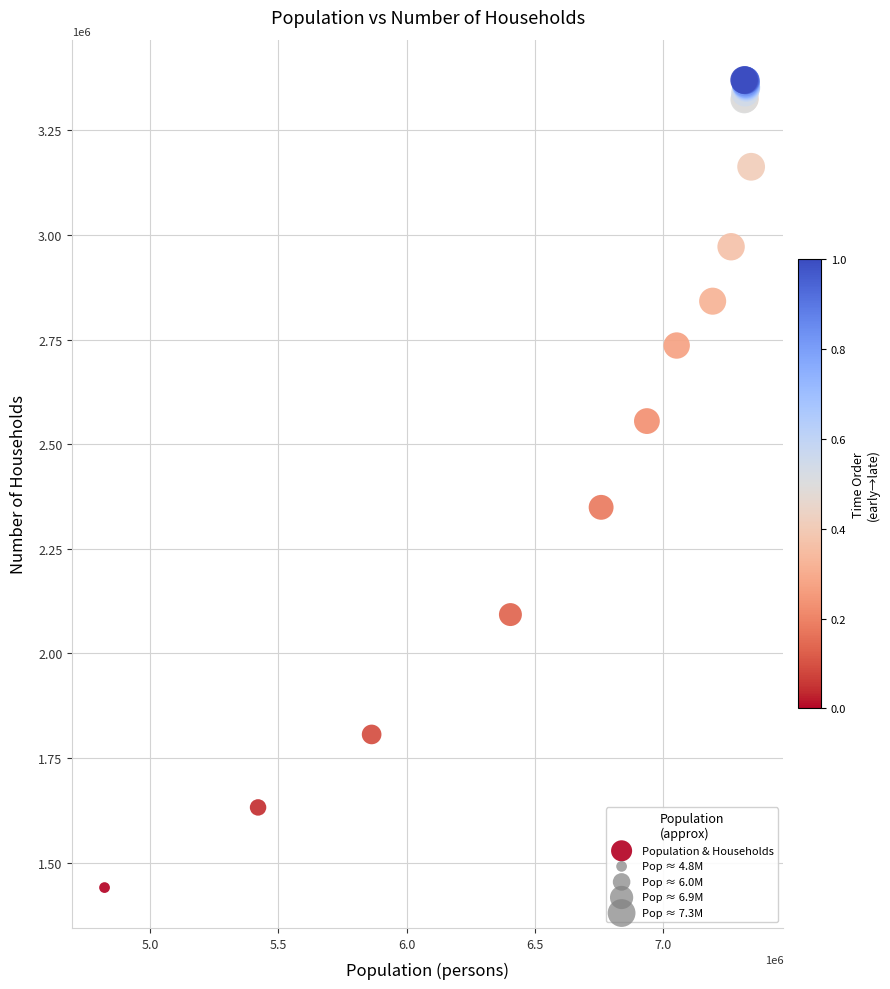

What Y value in the scatter plot is closest to 2405225?

2349015